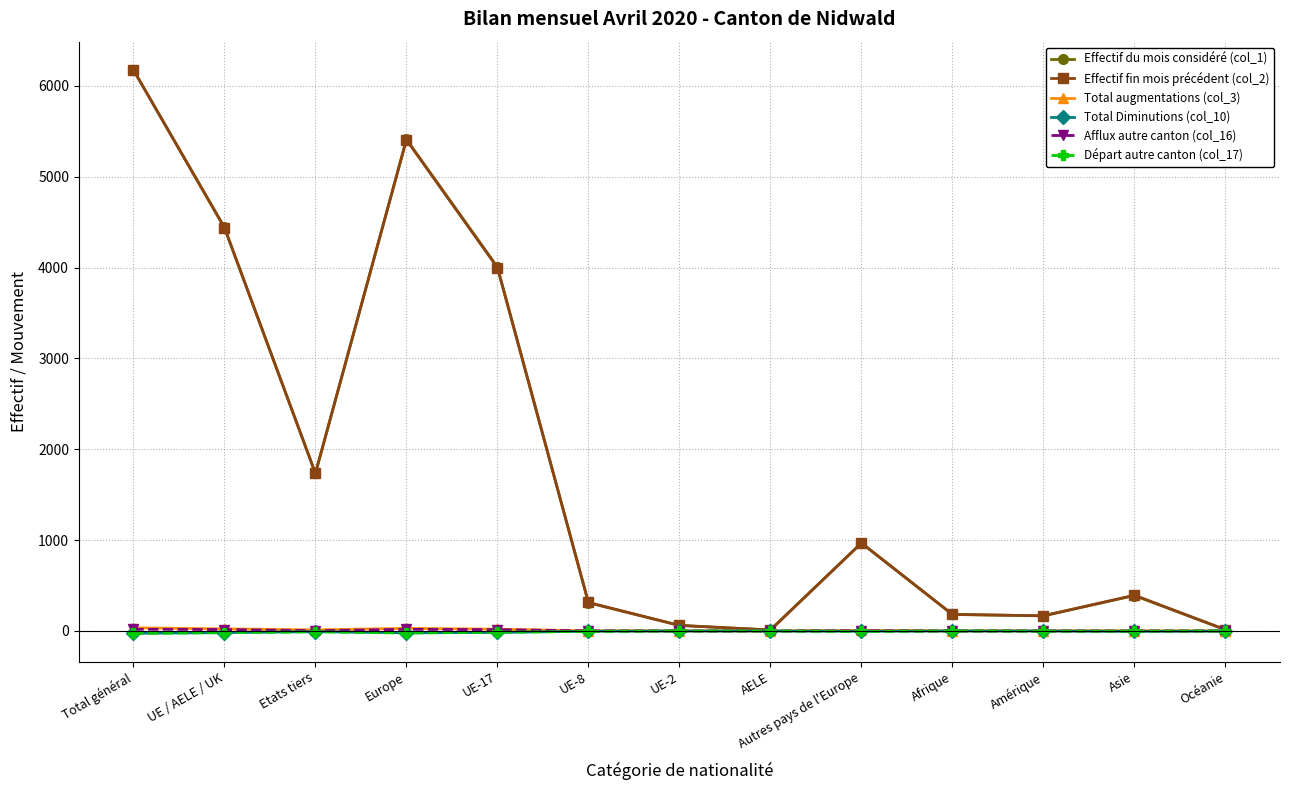

At how many categories does at least one series exceed 5564?

1